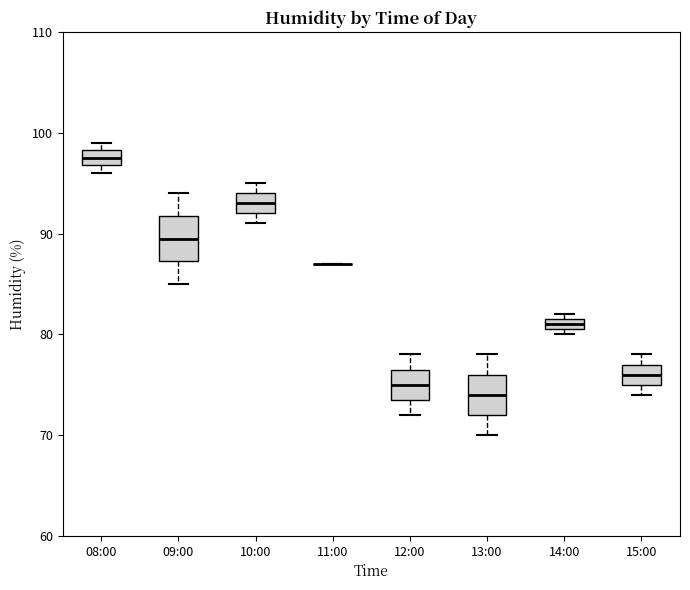

Where does the median line of the box for 13:00 sit on the y-axis? The values are not printed on the chart, so give them approximately, as read against the axis.

74